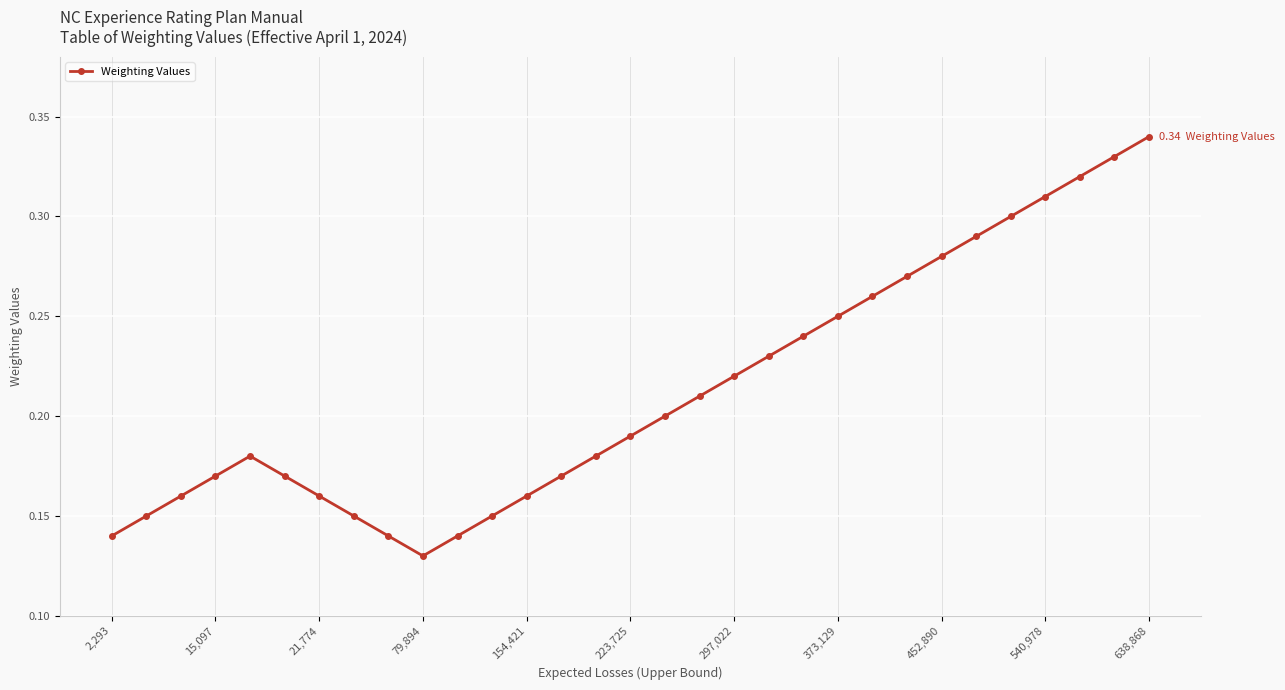

How many values are between 0 and 1?

31